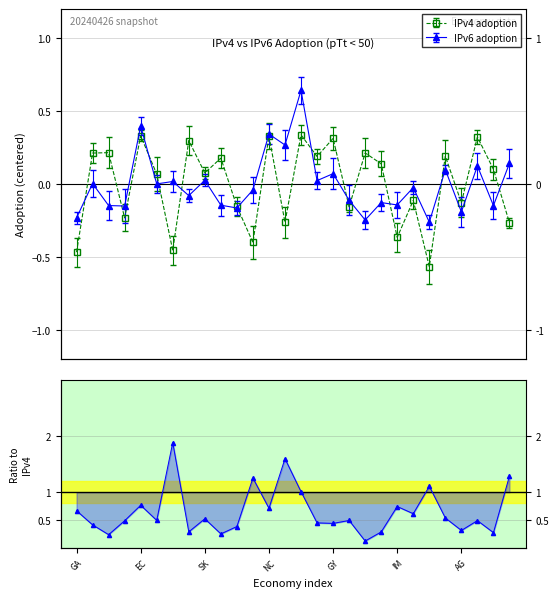

How many values in the IPv6 adoption series are below 0?

15